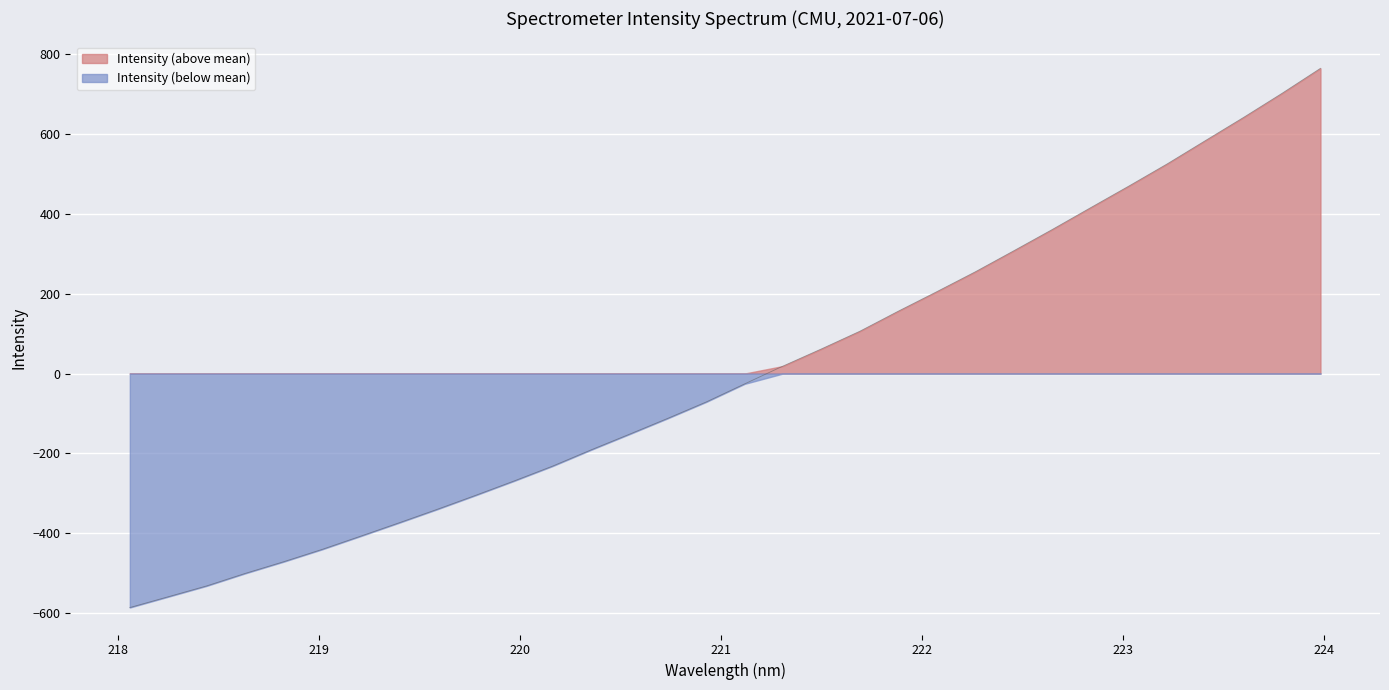

The chart shows a value of -269.1 at 219.9712. True or false?

True